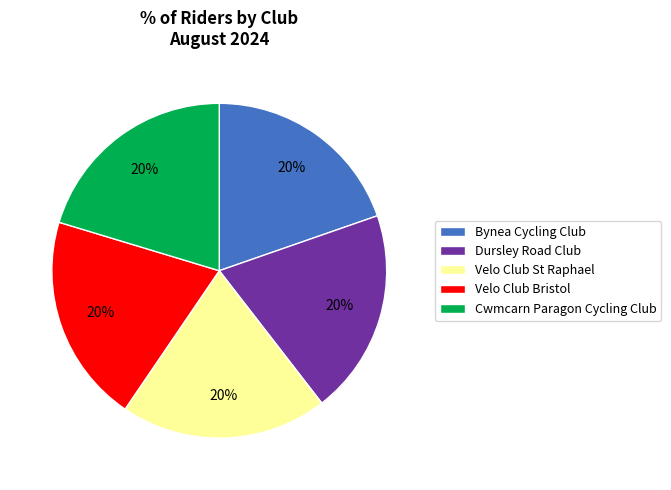

To the nearest percent, what is the combined percentage of Bynea Cycling Club and Velo Club St Raphael?

40%